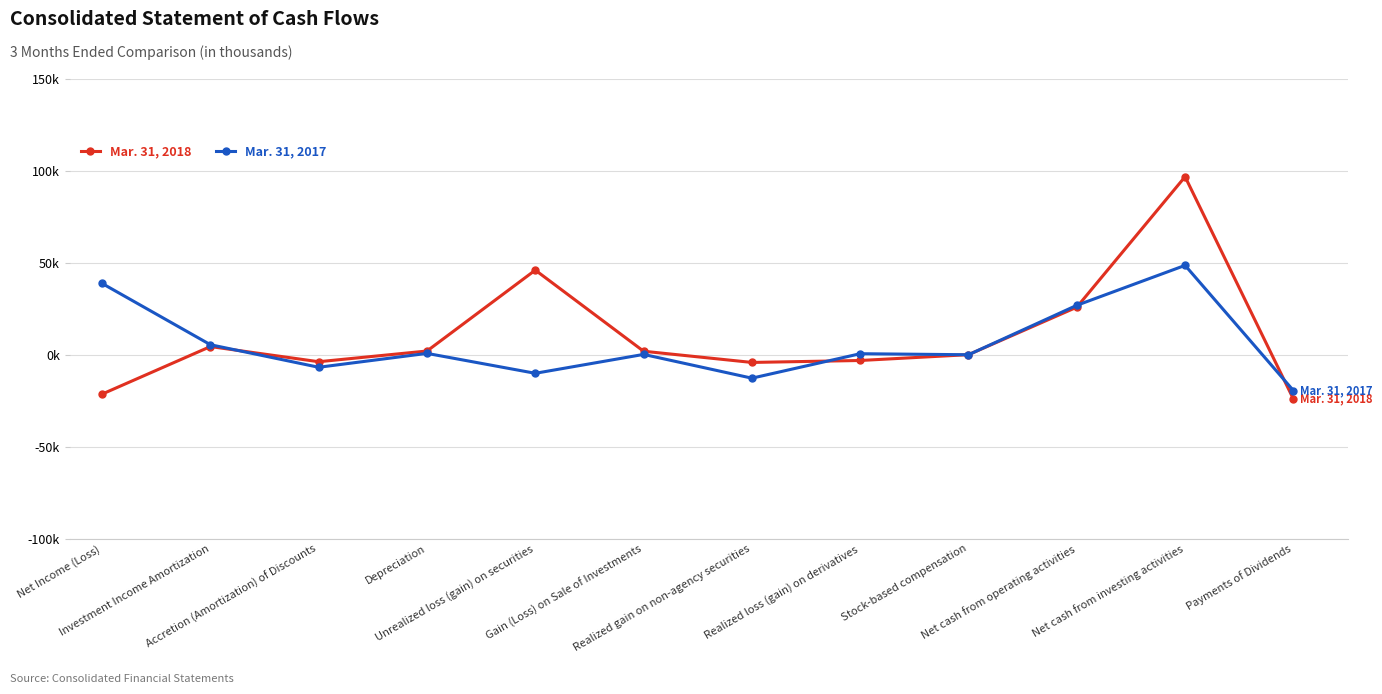

Which series has the largest range (max minus min)?

Mar. 31, 2018